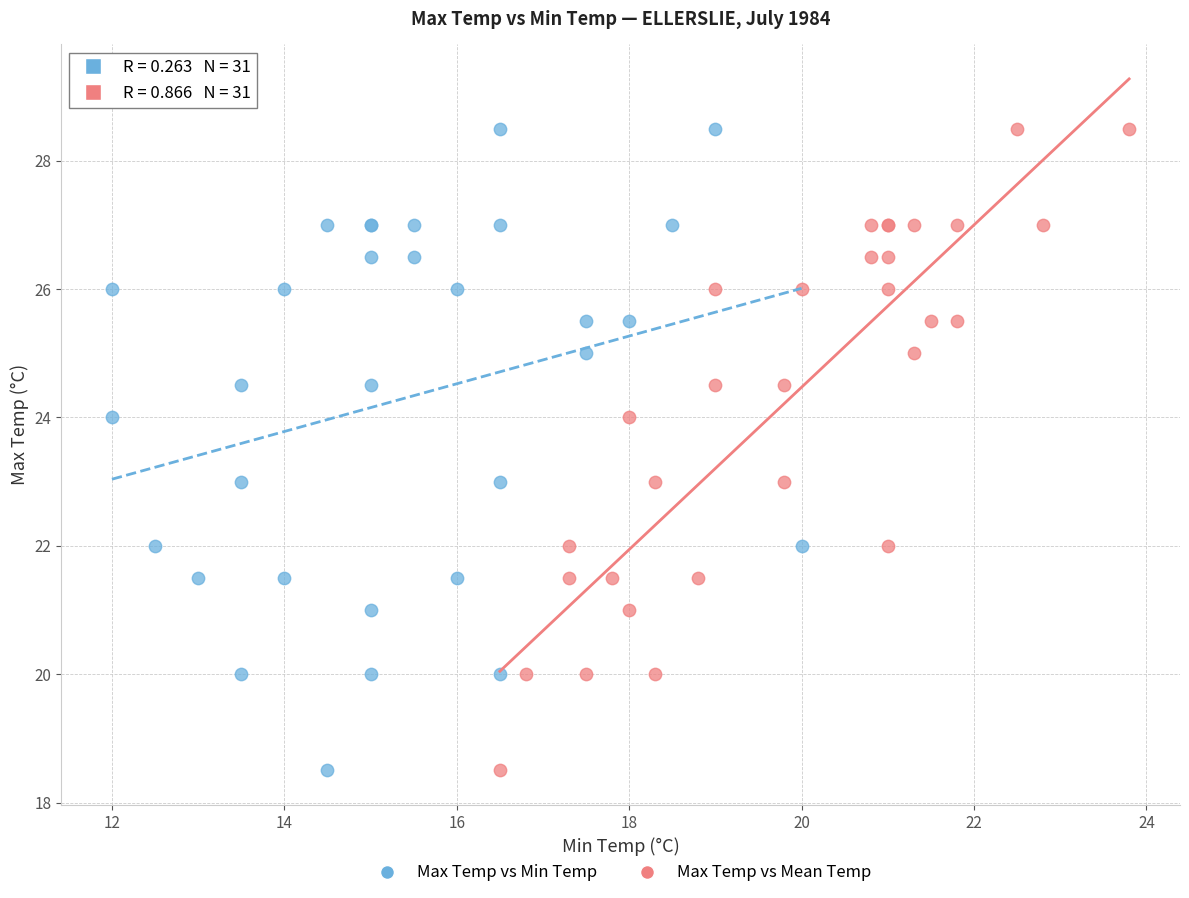

What are all the series names shown in the legend?

Max Temp vs Min Temp, Max Temp vs Mean Temp